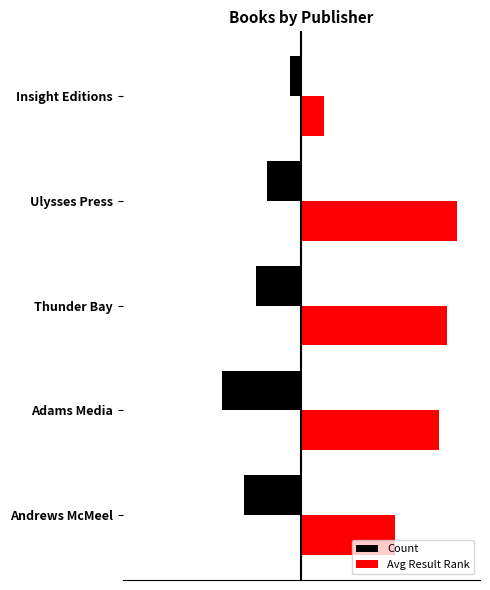

What is the highest value of the Count series?

-1.0